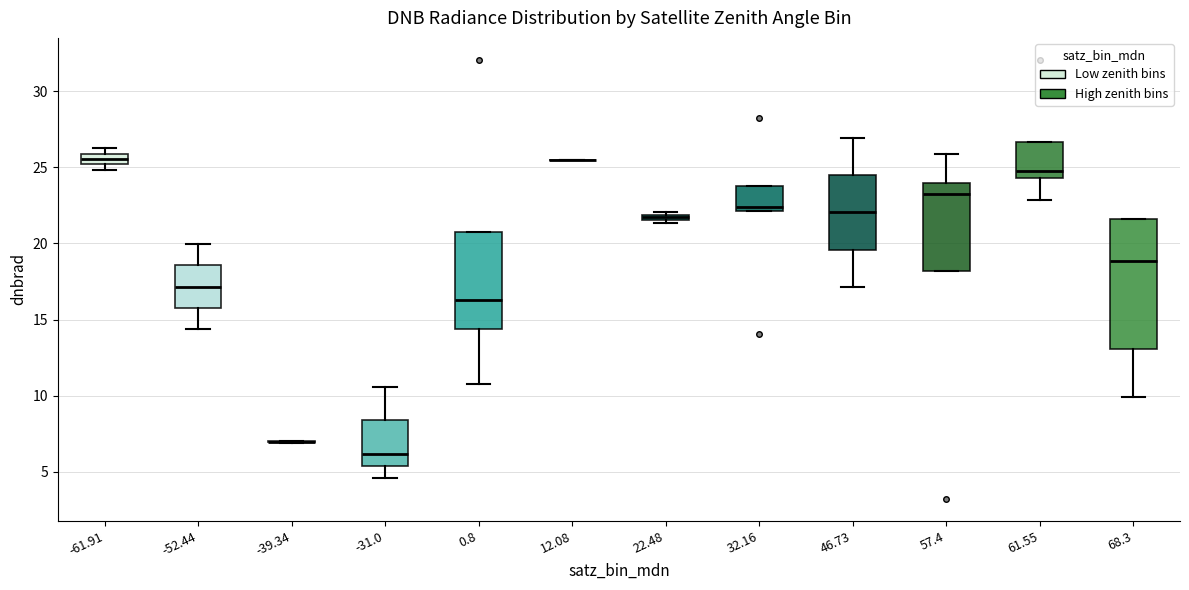

Where is the upper edge of the box at x = 32.16 on the y-axis? The values are not printed on the chart, so give them approximately, as read against the axis.

24.0